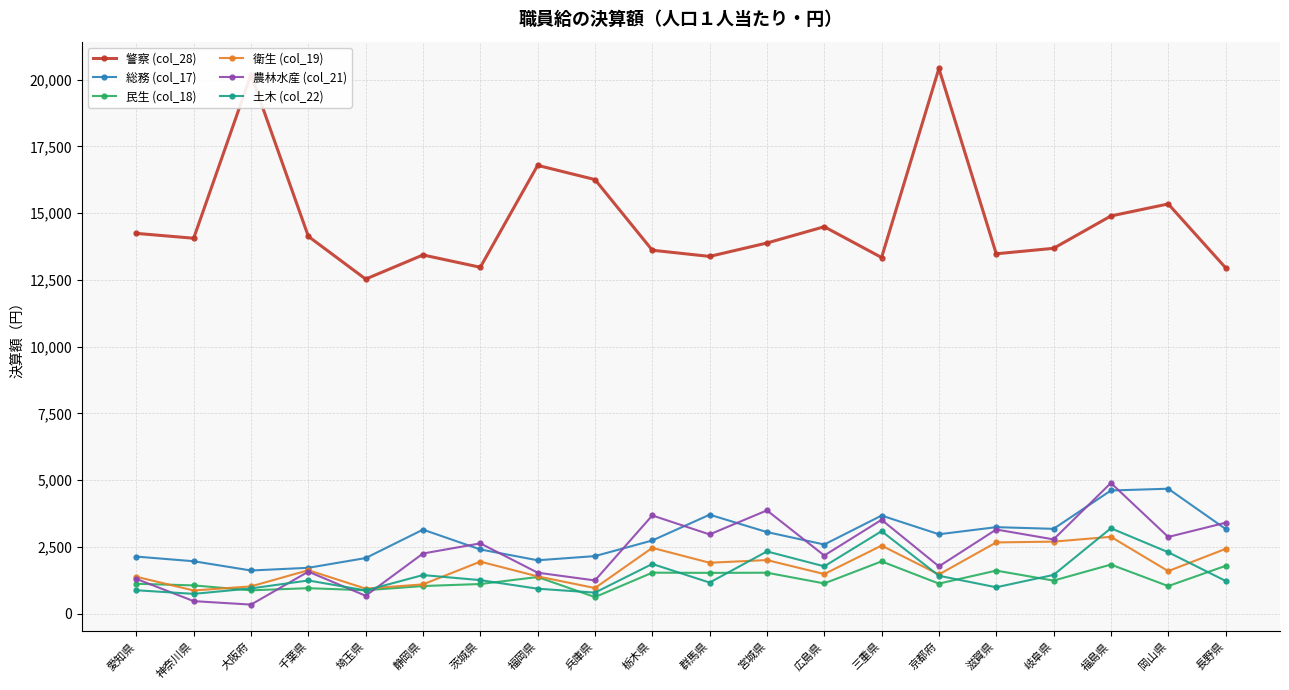

At which category is the sum across all series the highest?

福島県